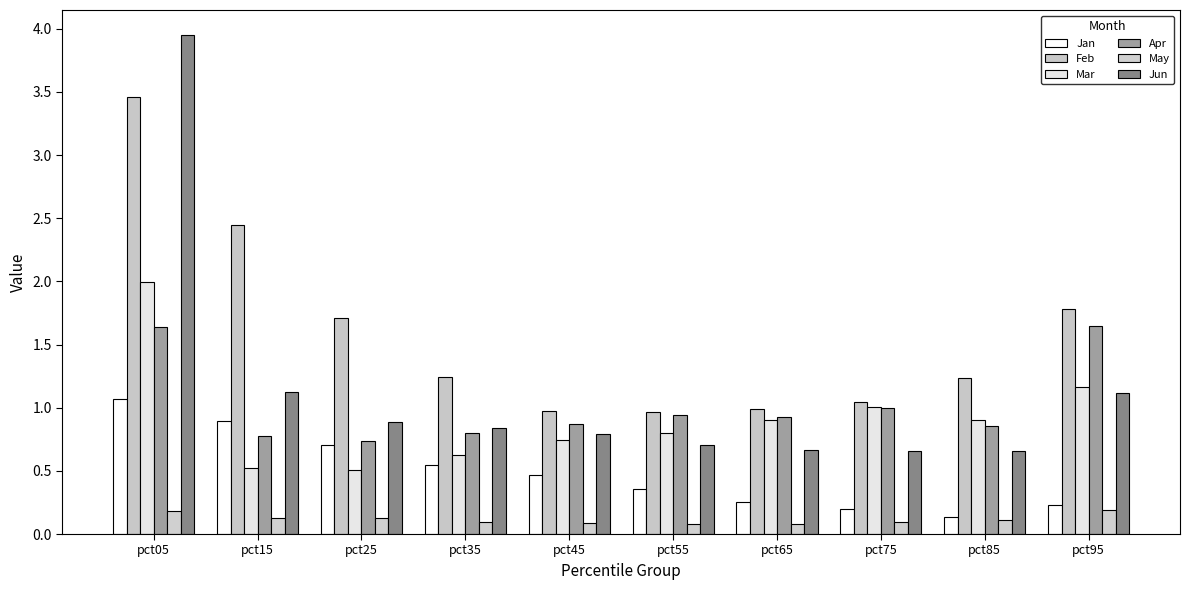

How many groups of bars are there?

10